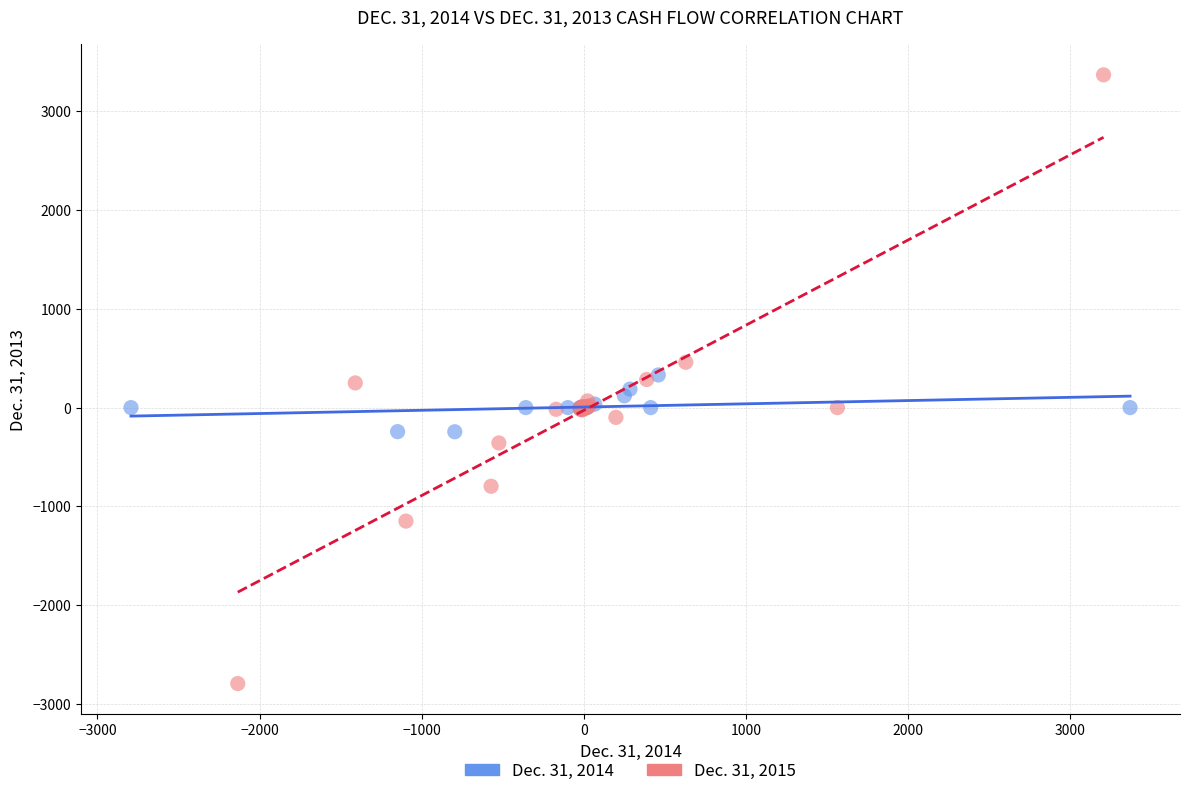

Which series reaches the minimum Y coordinate?

Dec. 31, 2015